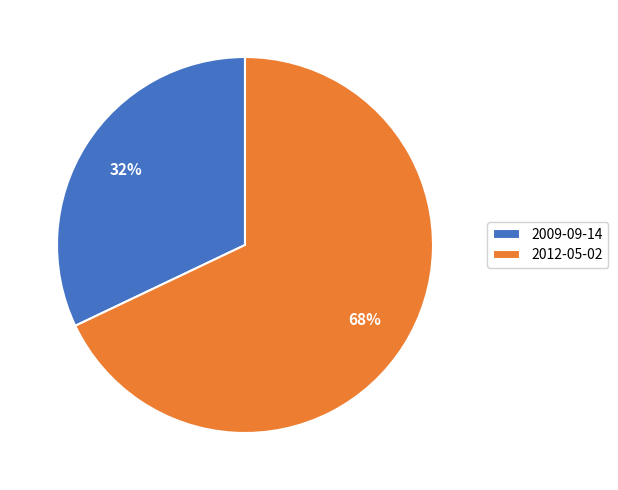

Count the number of slices in the pie.

2